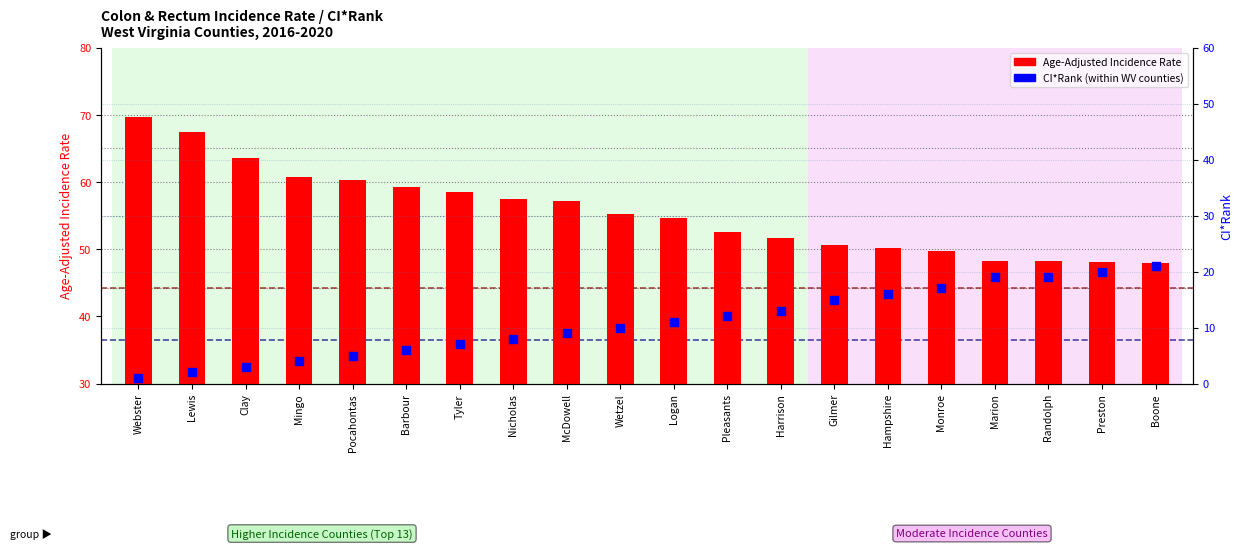

Which series reaches the maximum Y coordinate?

Age-Adjusted Incidence Rate